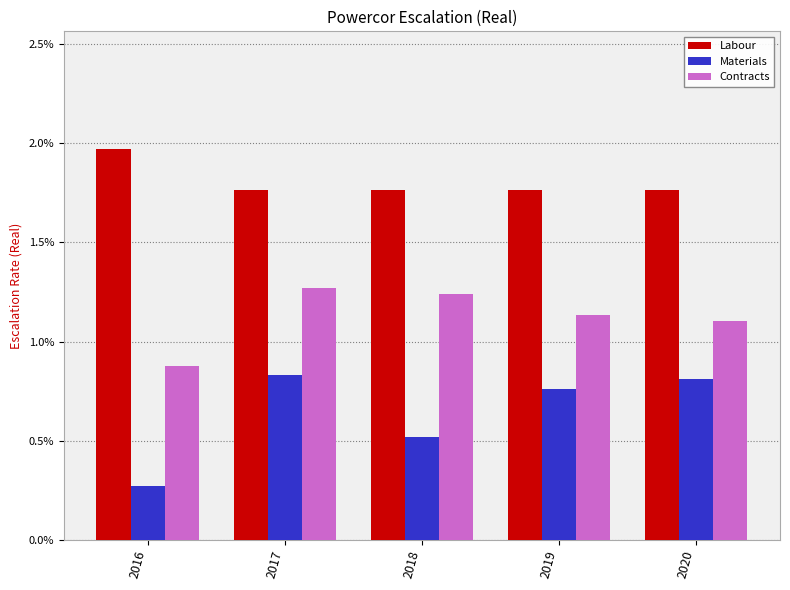

What are all the series names shown in the legend?

Labour, Materials, Contracts